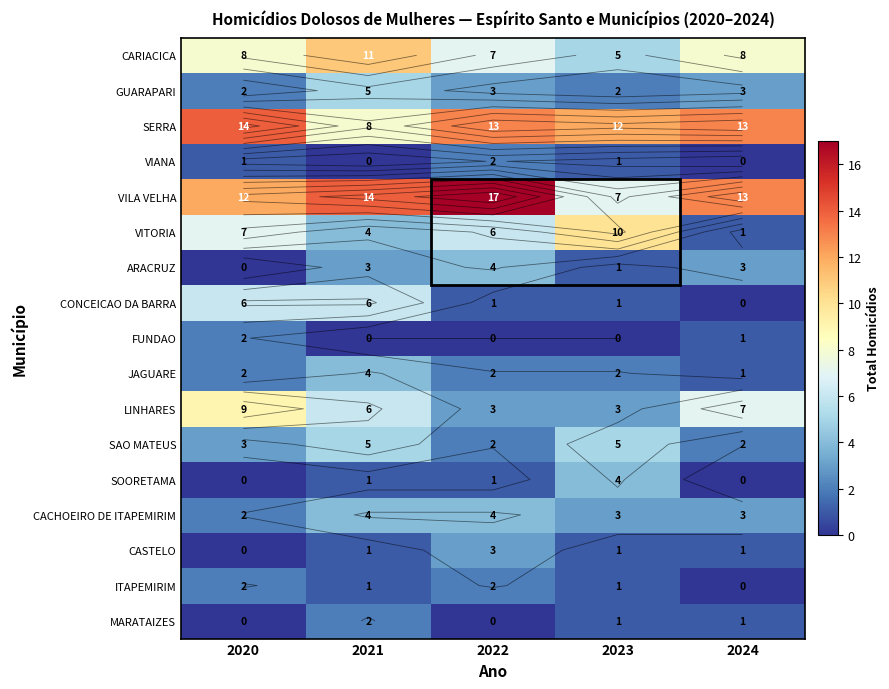

How many data points in CONCEICAO DA BARRA are less than 1?

1